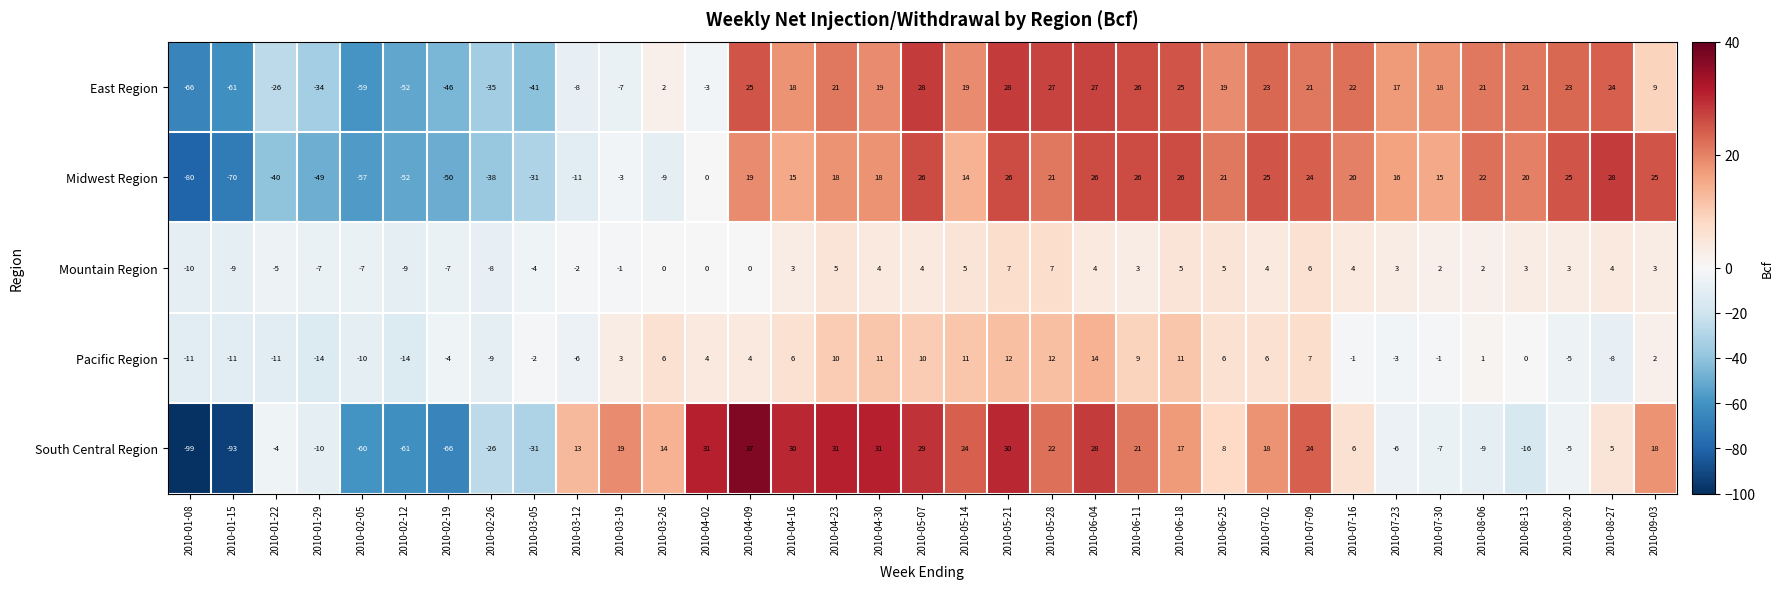

Which series has the widest spread of values?

South Central Region